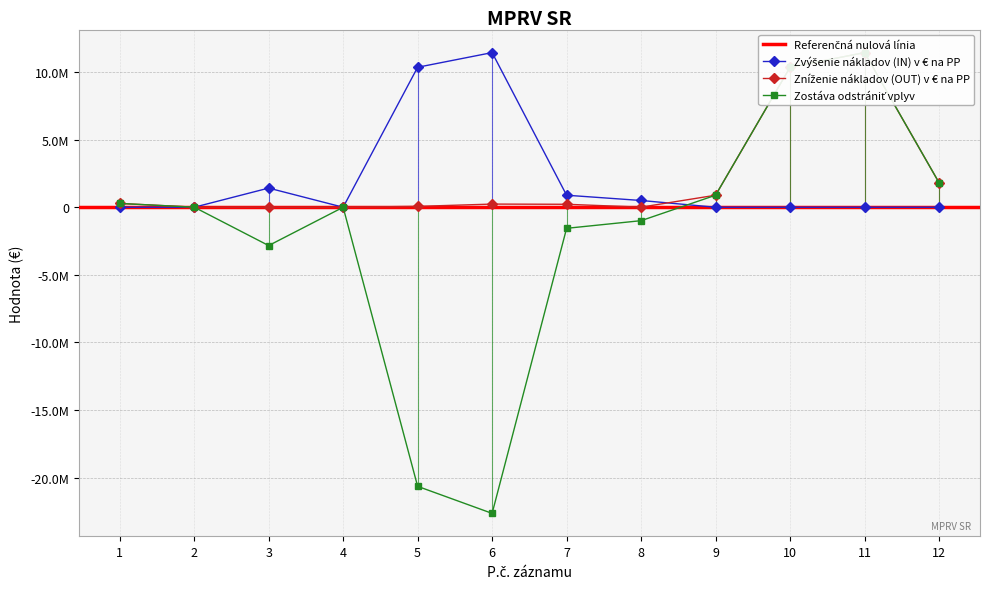

At which category is the sum across all series the highest?

11